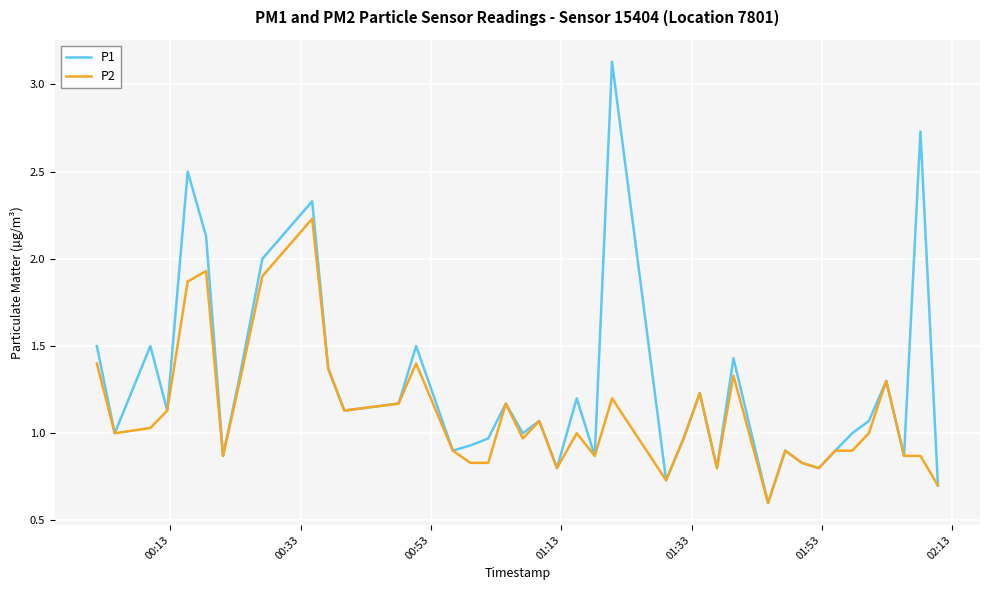

List the series in order of their overall mean, lowest first.

P2, P1